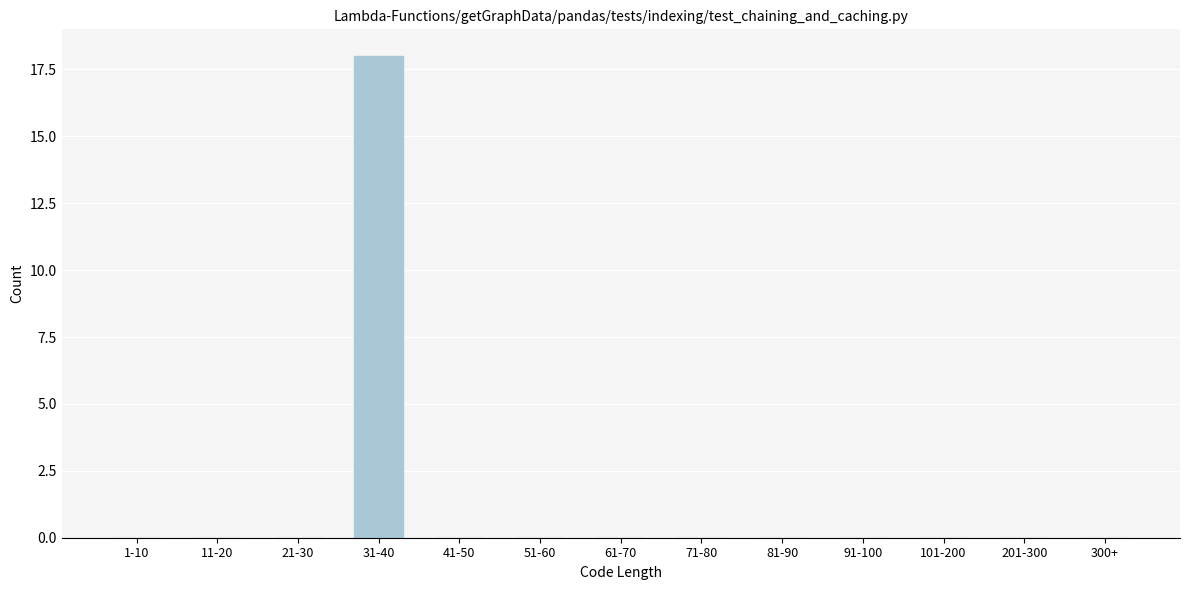

Reading right to left, transcribe all the data shown in this chart.

300+=0	201-300=0	101-200=0	91-100=0	81-90=0	71-80=0	61-70=0	51-60=0	41-50=0	31-40=18	21-30=0	11-20=0	1-10=0